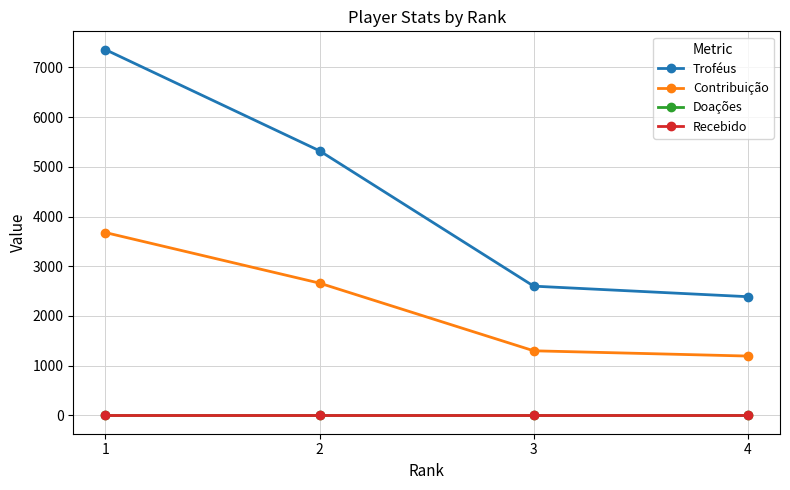

What is the spread (max minus min) of values at 3?

2600